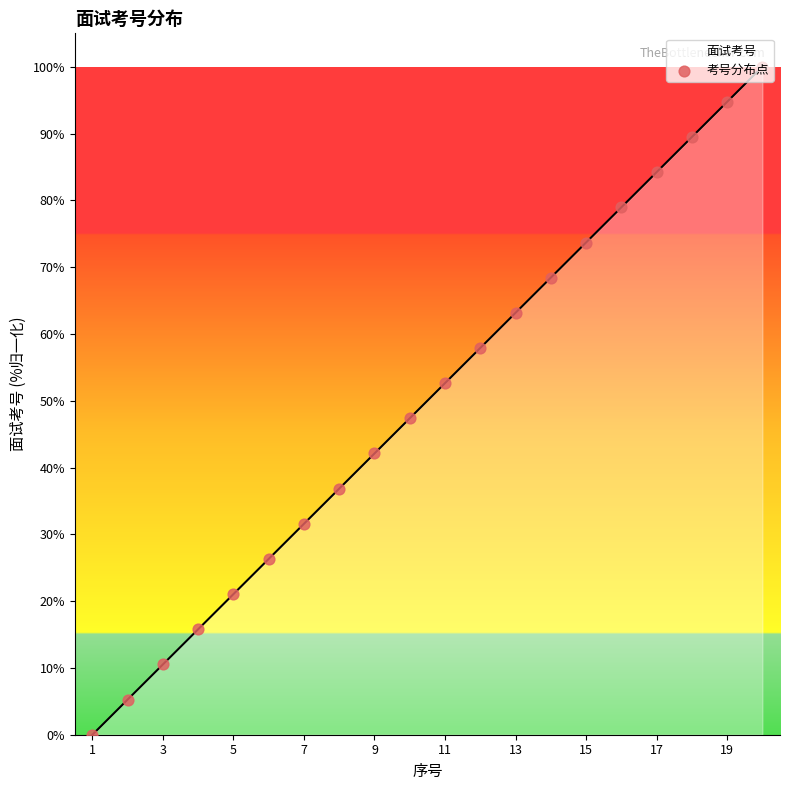

What is the maximum value for 面试考号?

100.0